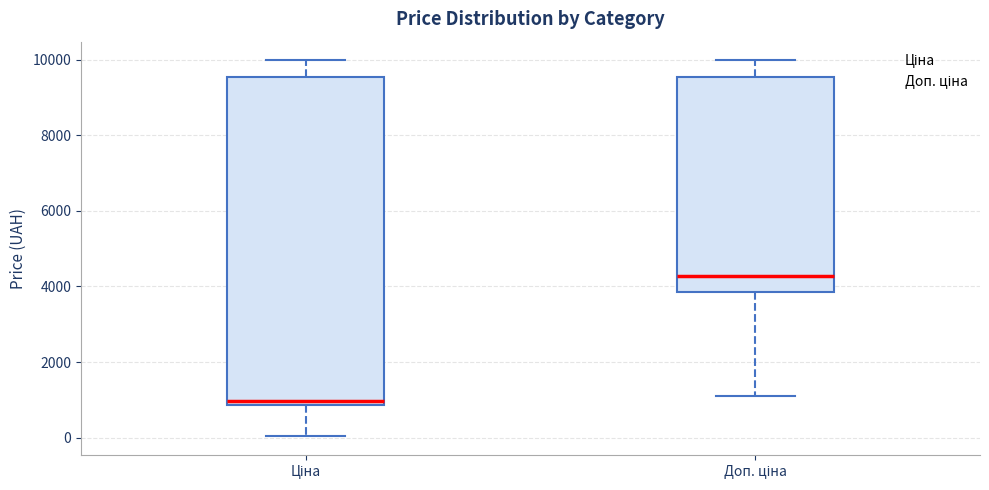

Comparing the boxes themselves (not the whiskers), which one is the tallest?

Ціна